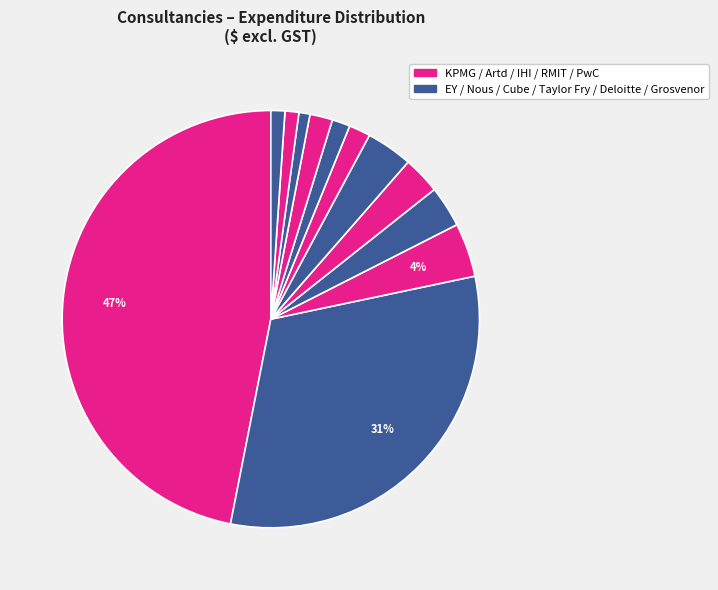

To the nearest percent, what is the average slice percentage?

8%